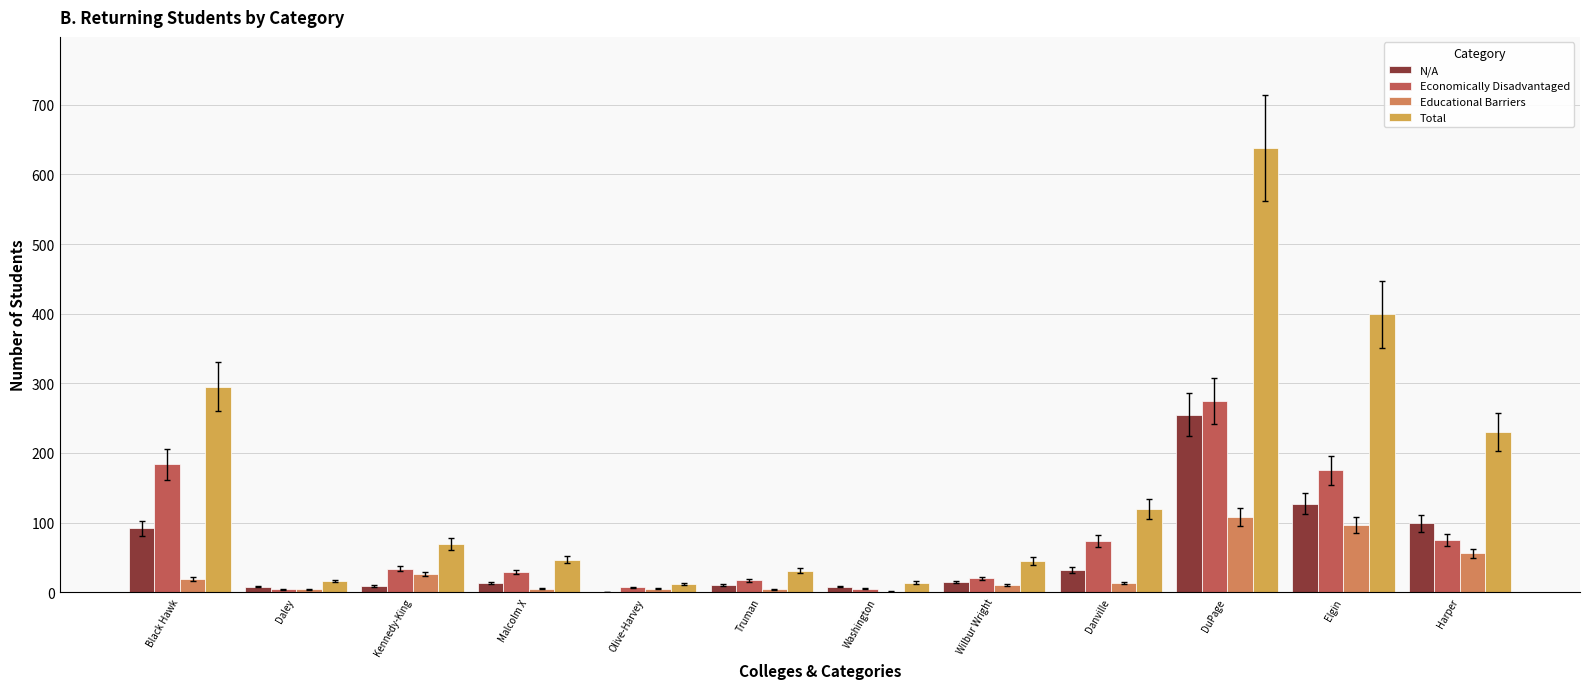

True or false: Educational Barriers has a value of 1 at Washington.

True